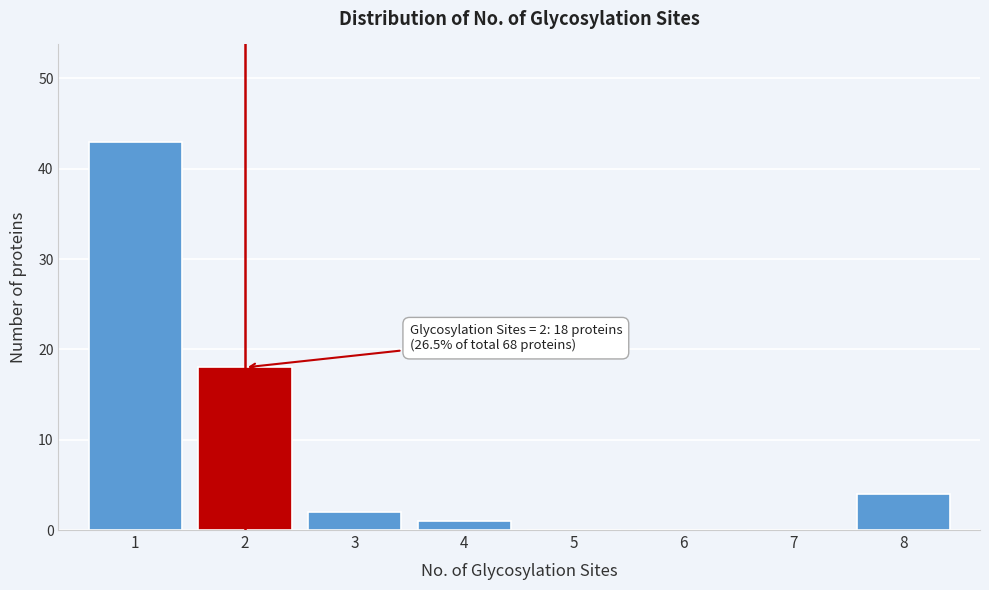

Reading left to right, list all the values displayed in this chart.

1=43	2=18	3=2	4=1	5=0	6=0	7=0	8=4